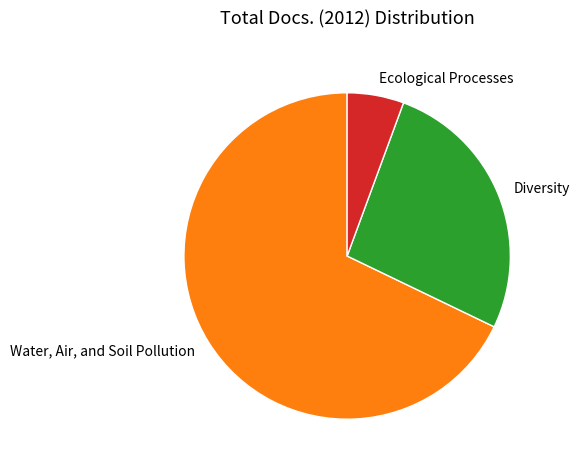

Which category has the smallest portion of the pie?

Ecological Processes